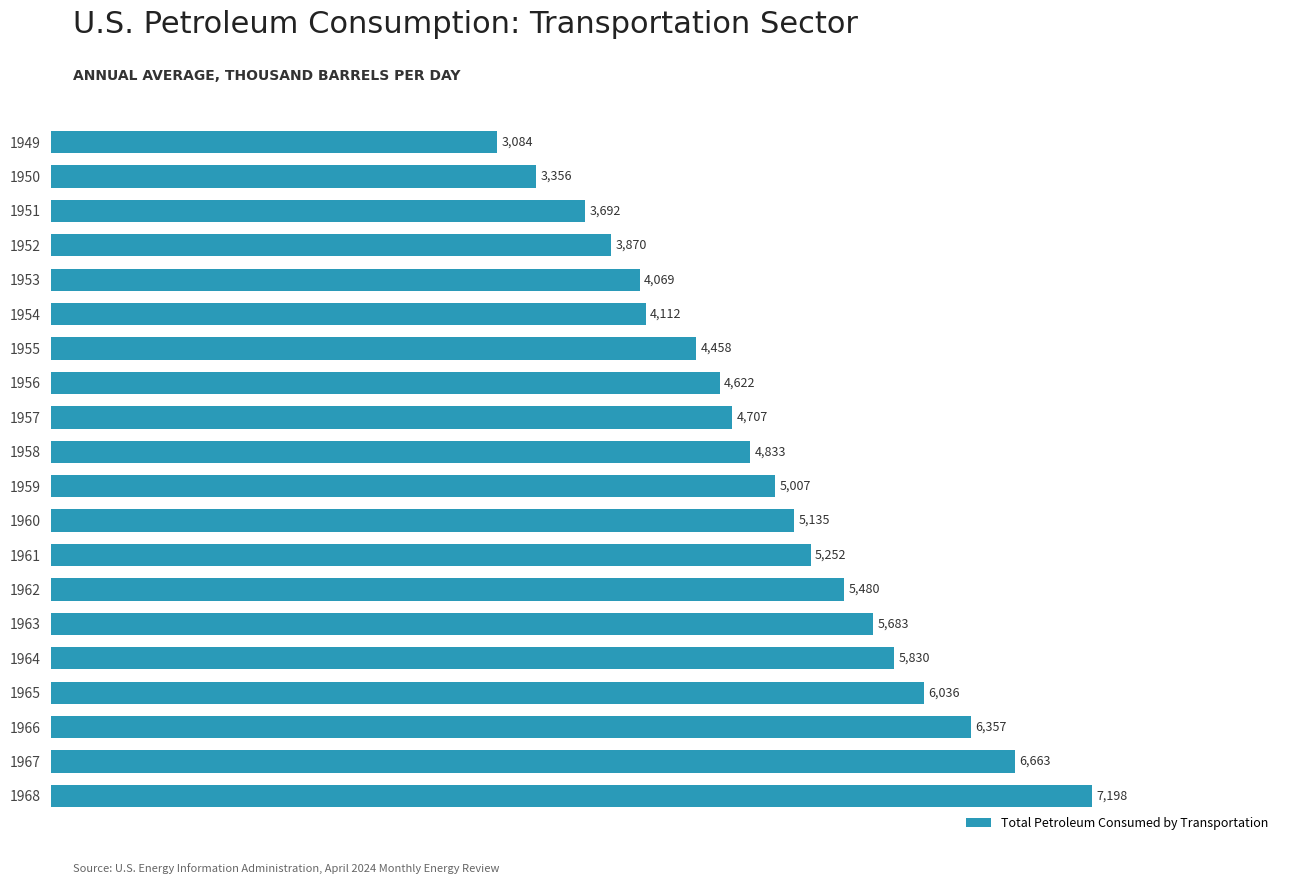

The chart shows a value of 5830.0 at 1964. True or false?

True